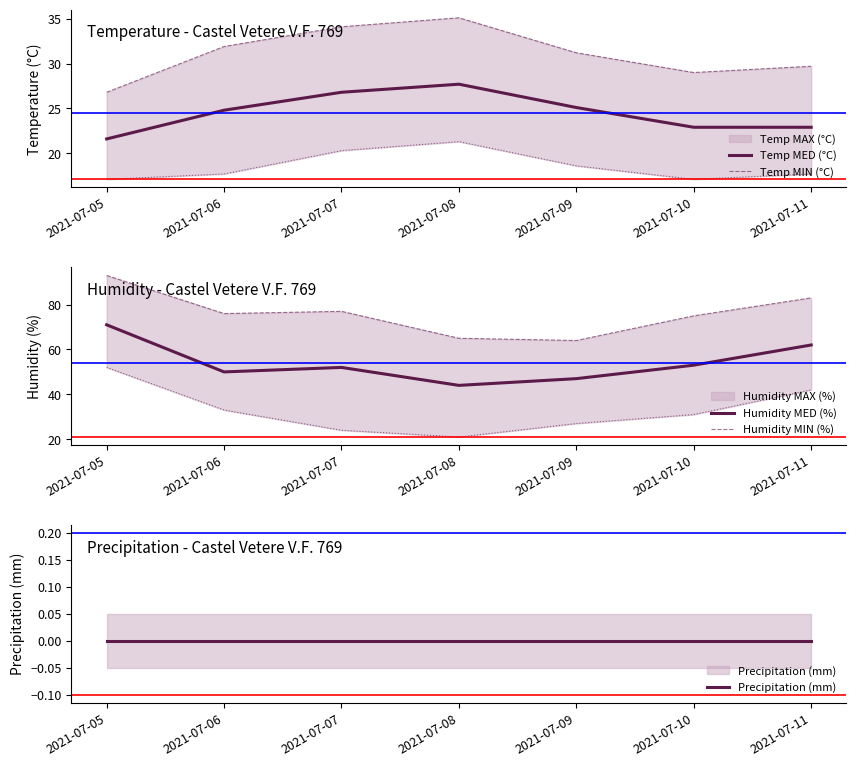

At how many categories does at least one series exceed 7?

7